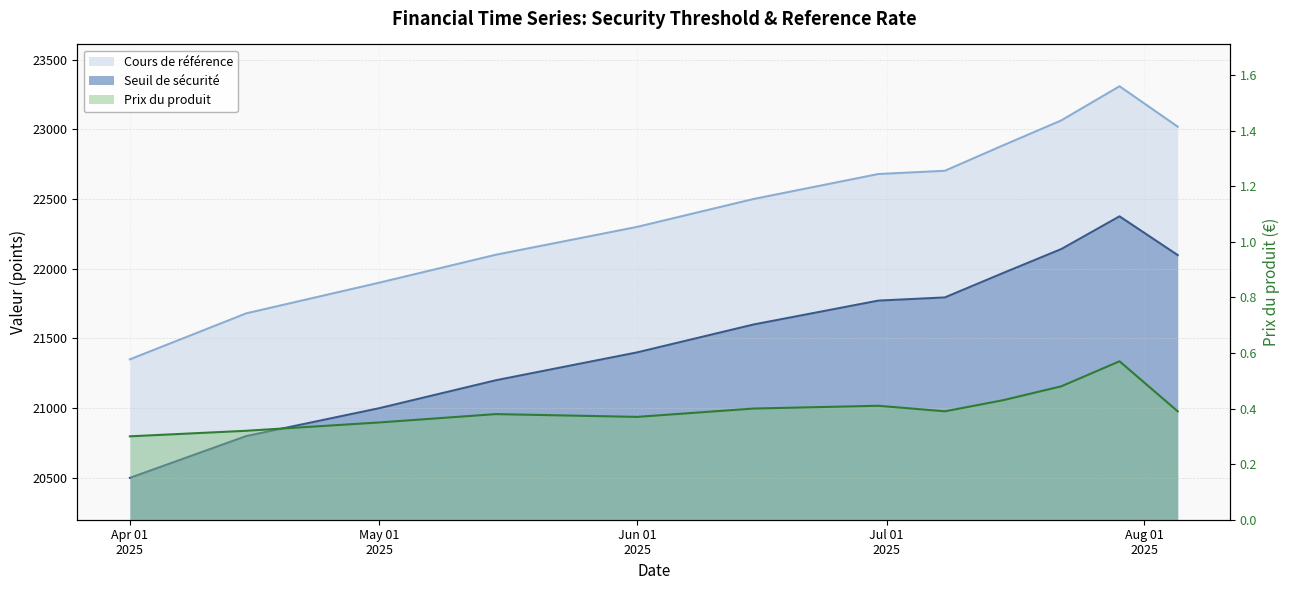

What is the highest value of the Seuil de sécurité series?

22375.6